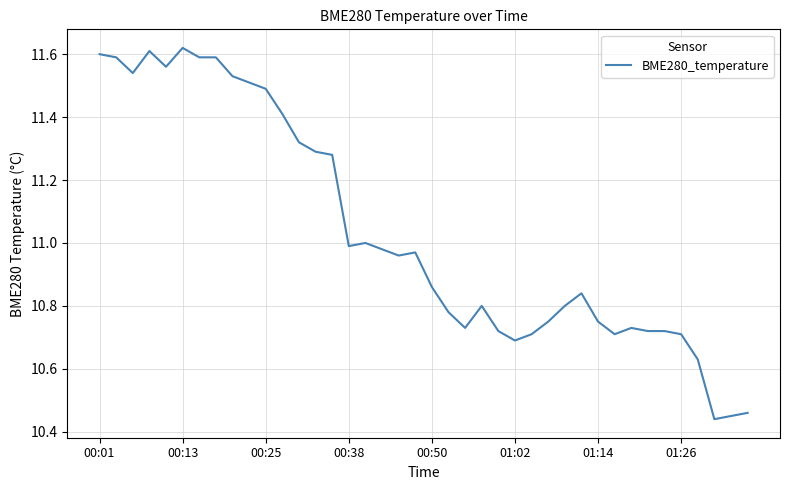

Is this an area chart (filled region under the line)?

No